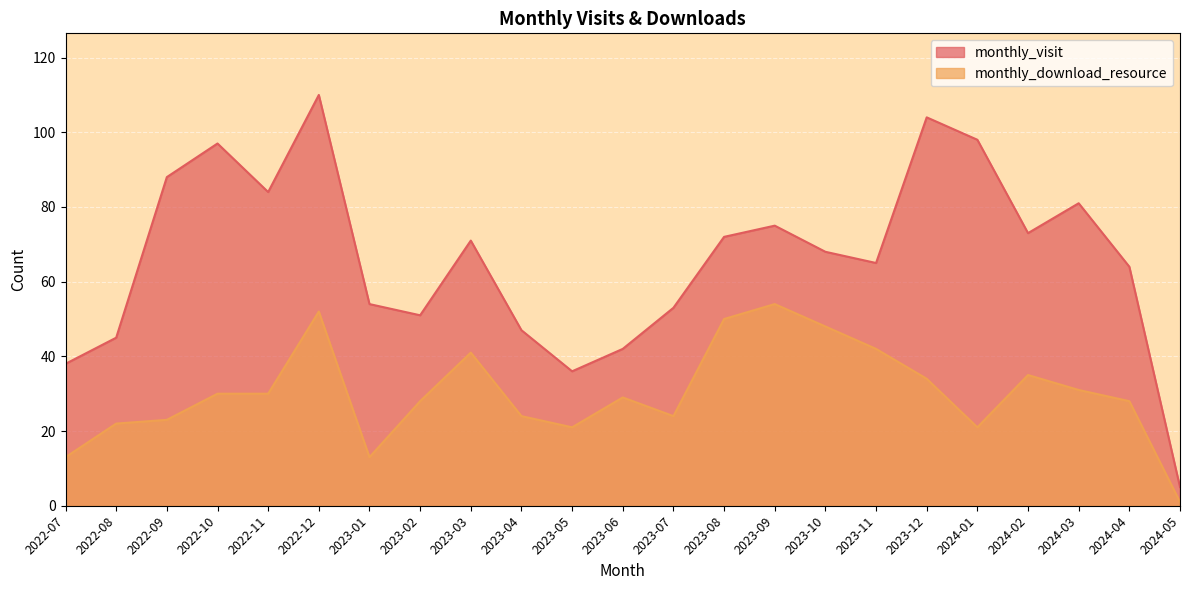

What is the difference between the second highest and minimum values in the monthly_download_resource series?

51